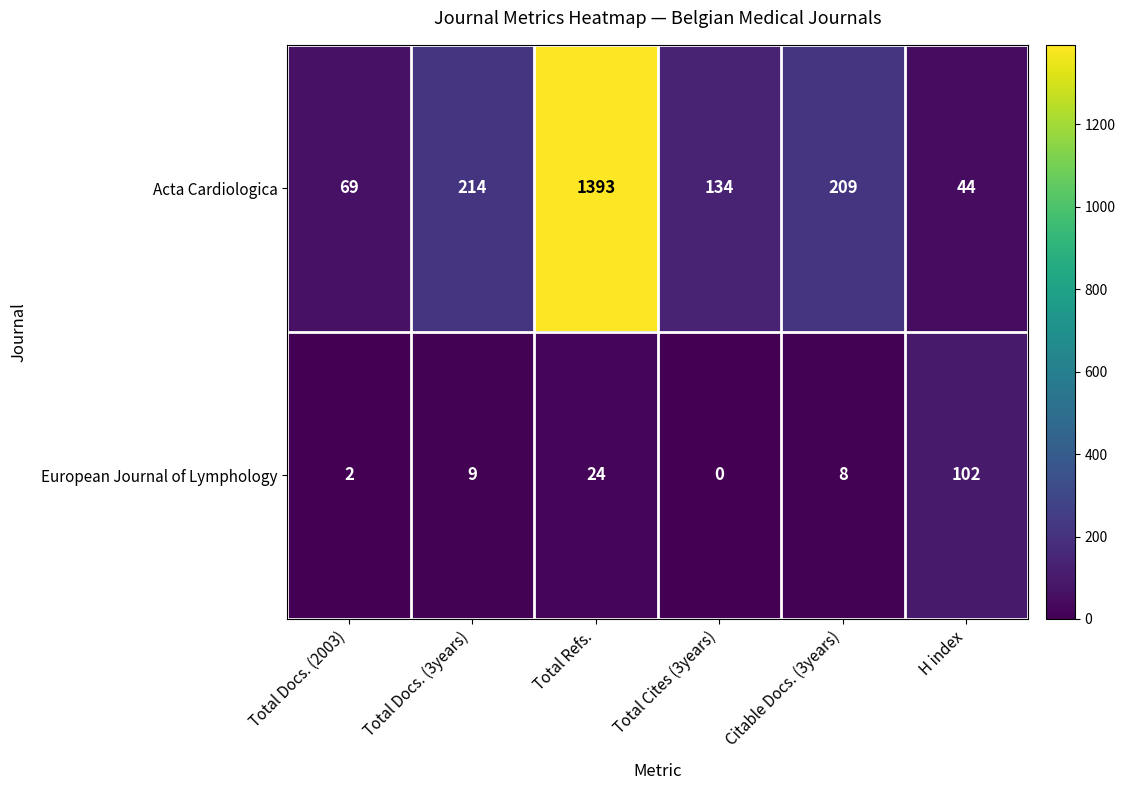

The European Journal of Lymphology series shows 13 at Citable Docs. (3years). True or false?

False